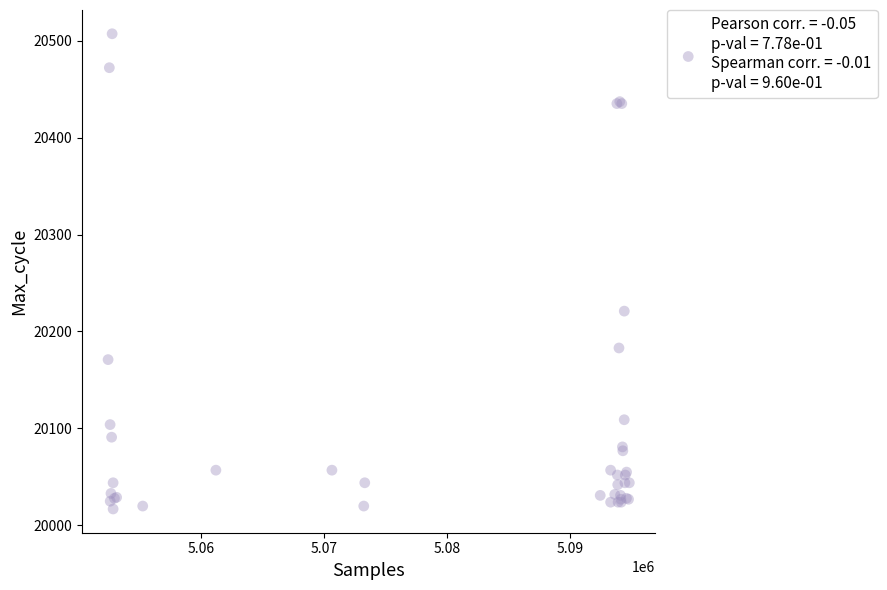

What Y value in the scatter plot is closest to 20262?

20221